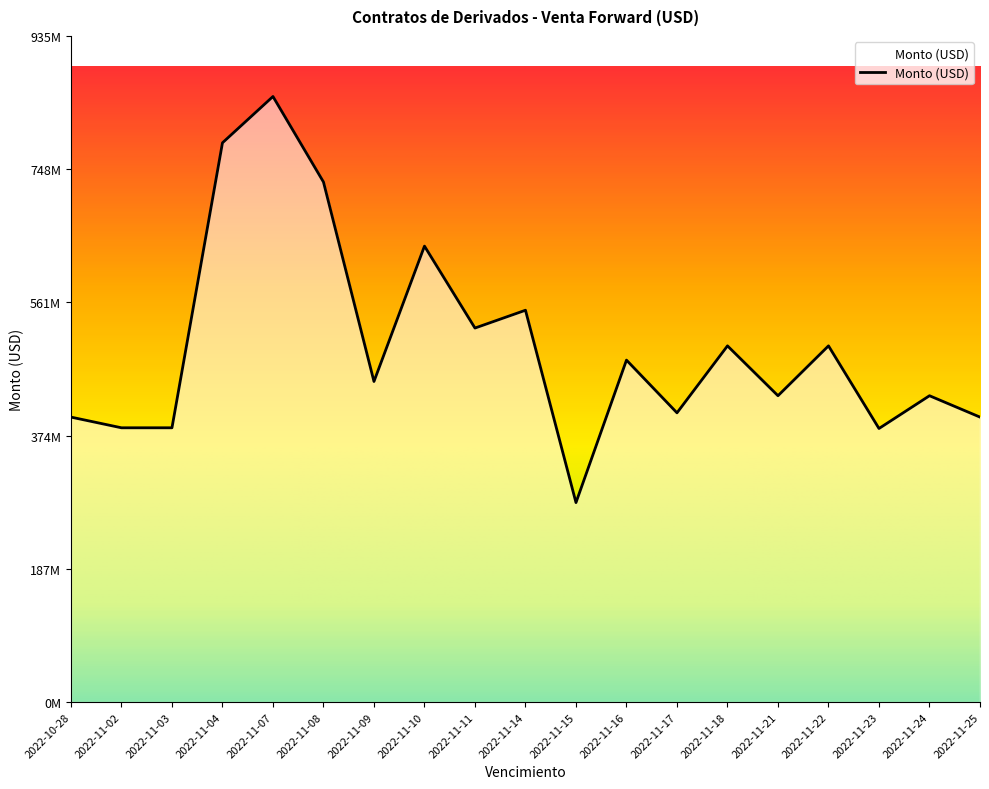

Does the chart display data point markers on the line(s)?

No